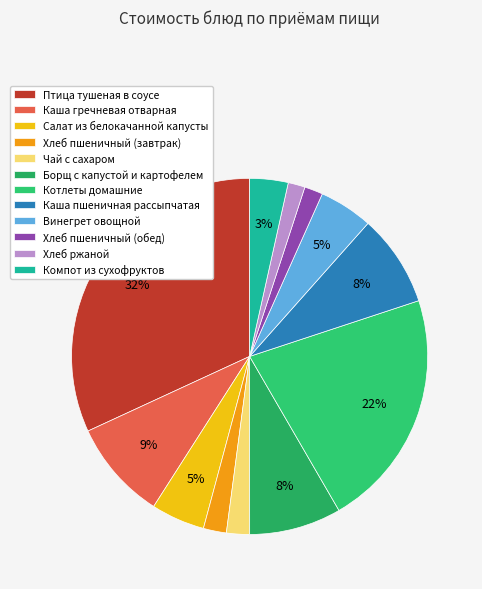

To the nearest percent, what percentage of the pie is Хлеб пшеничный (завтрак)?

2%